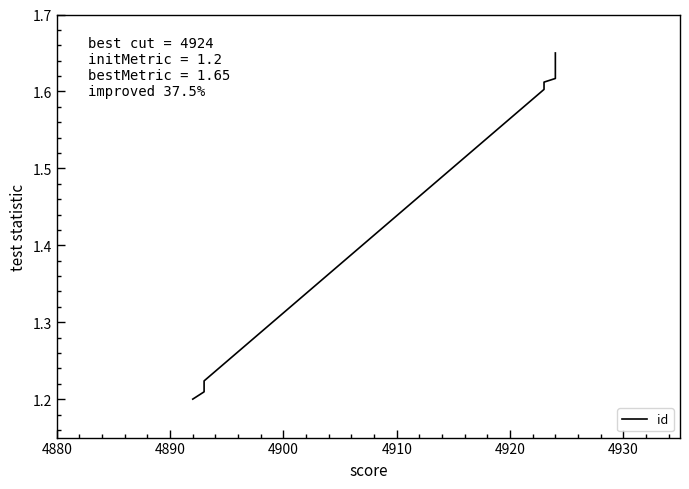

What is the average value?

1.4